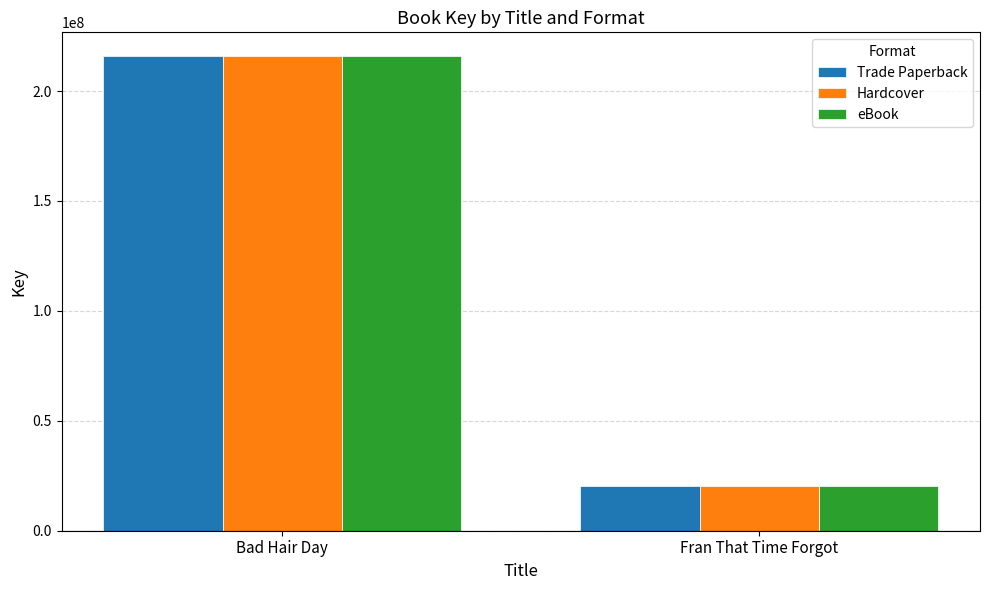

At which category is the sum across all series the highest?

Bad Hair Day